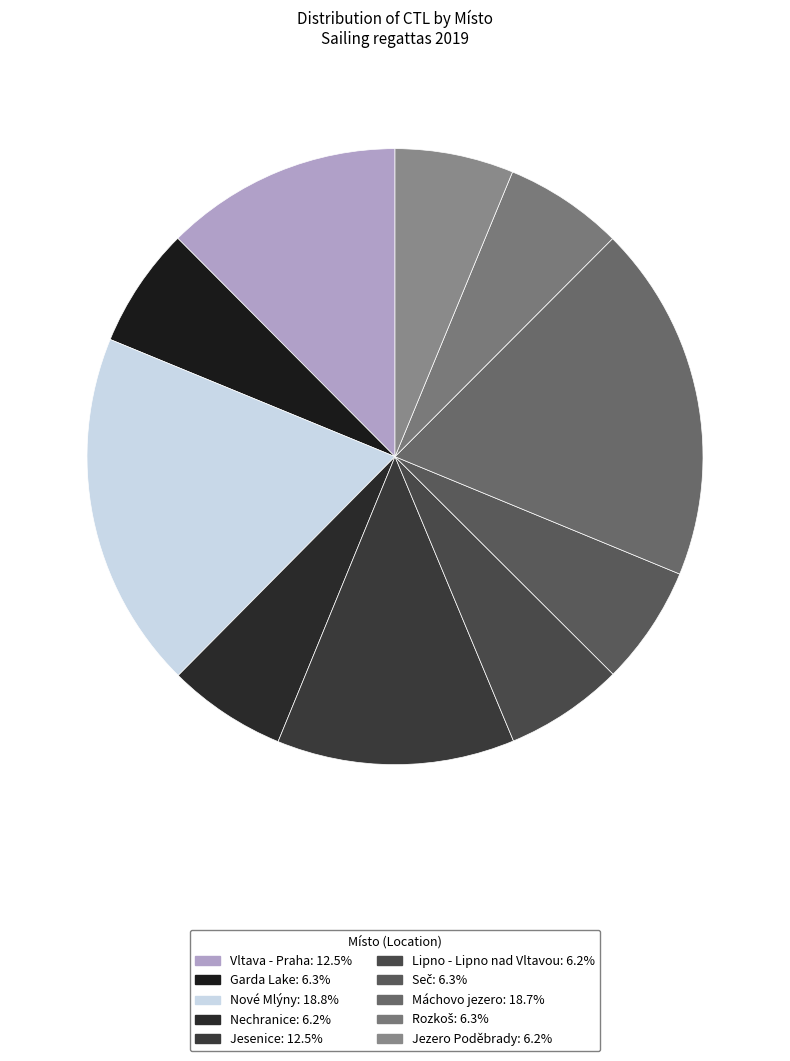

Is Vltava - Praha the majority of the pie?

No